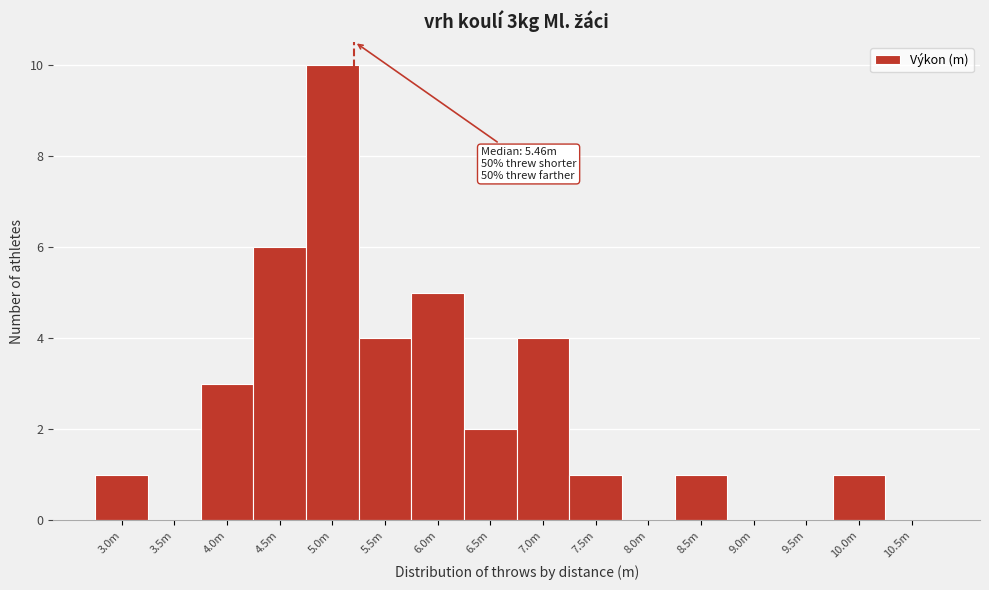

Reading left to right, list all the values displayed in this chart.

3.0m=1	3.5m=0	4.0m=3	4.5m=6	5.0m=10	5.5m=4	6.0m=5	6.5m=2	7.0m=4	7.5m=1	8.0m=0	8.5m=1	9.0m=0	9.5m=0	10.0m=1	10.5m=0